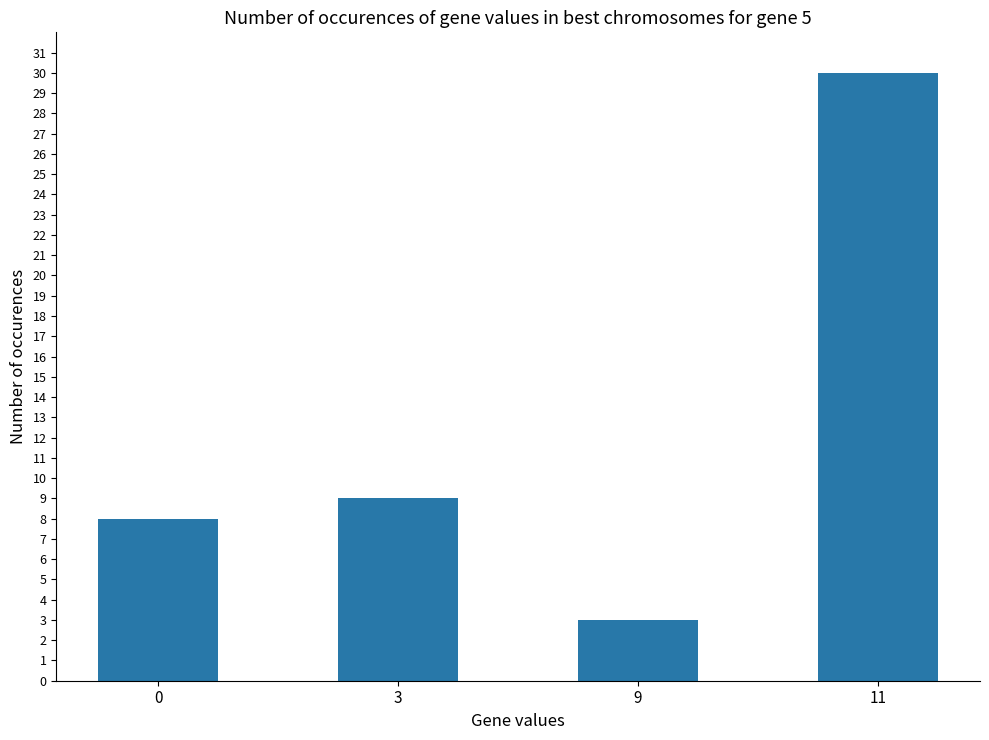

Is it true that the value at 0 is 8?

True